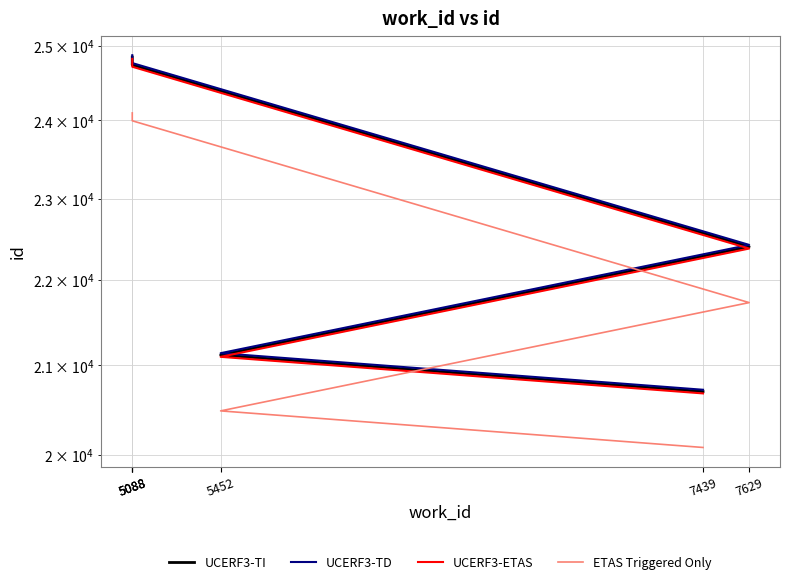

What is the total value across all series at 7439?

82190.9